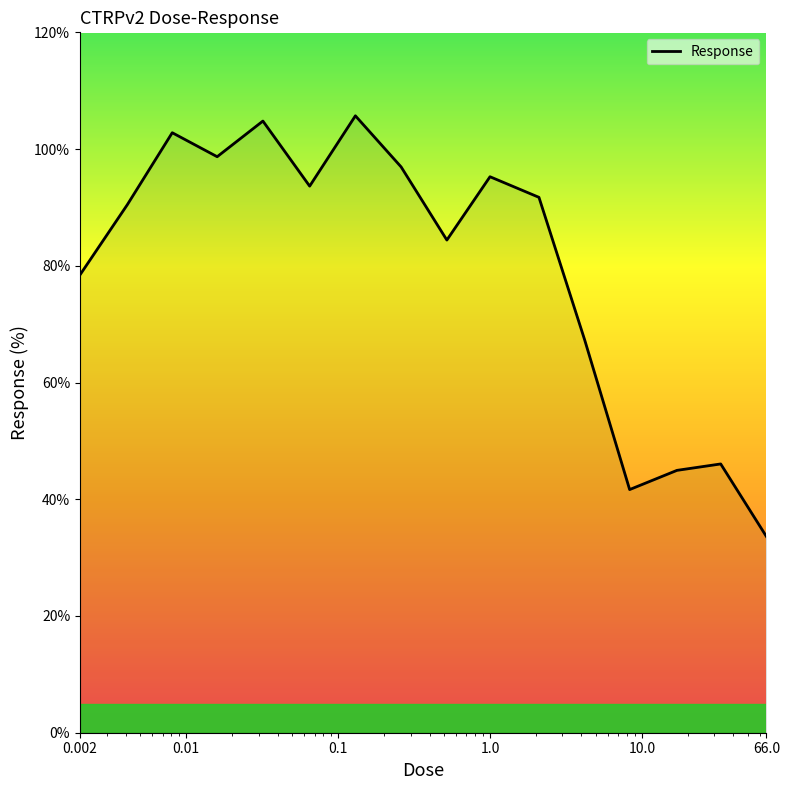

Does the chart display data point markers on the line(s)?

No